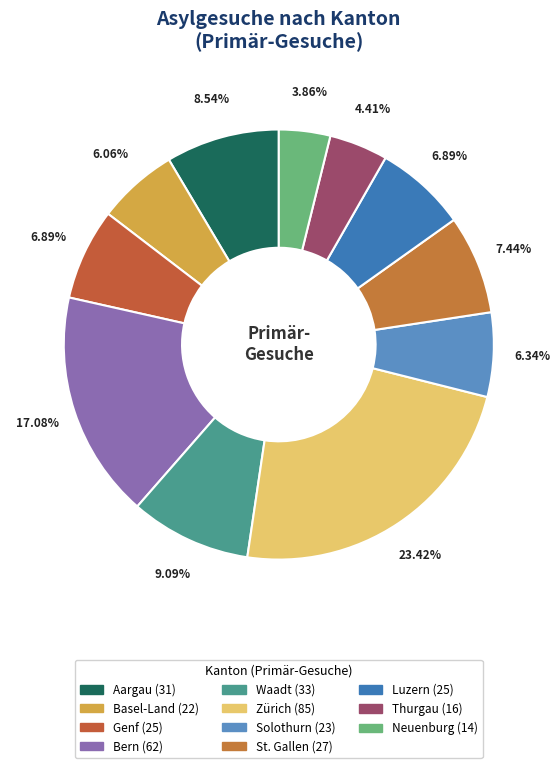

True or false: Aargau accounts for 19% of the total.

False